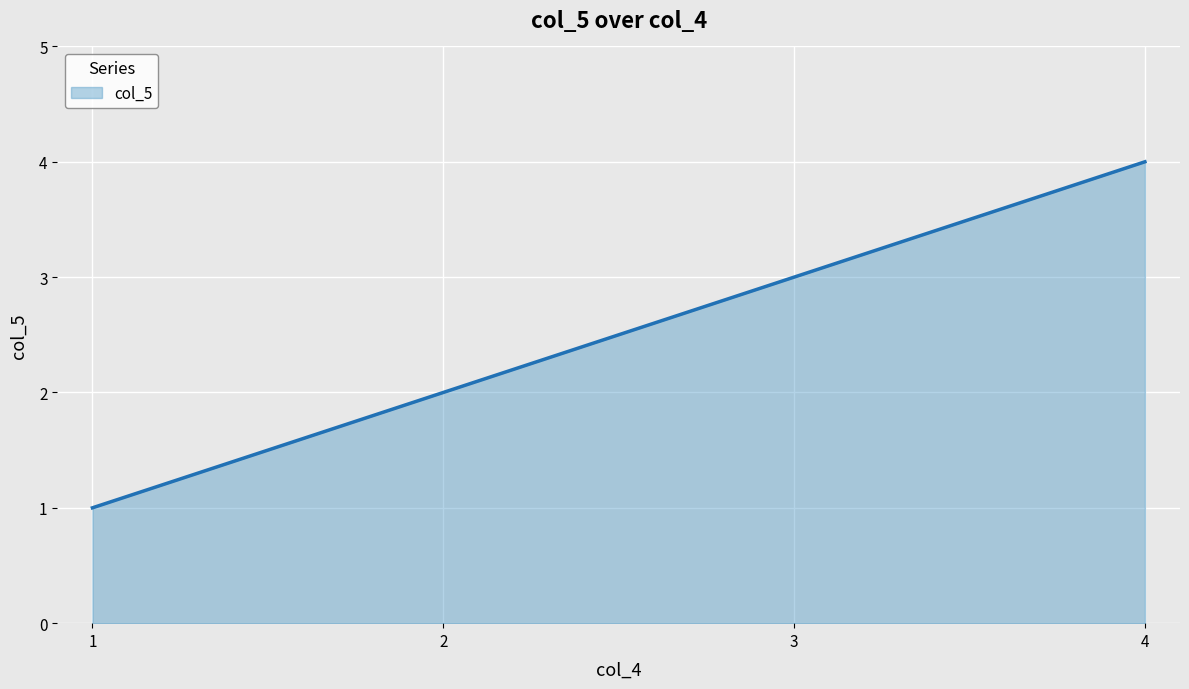

At which category does the chart reach its peak across all series?

4